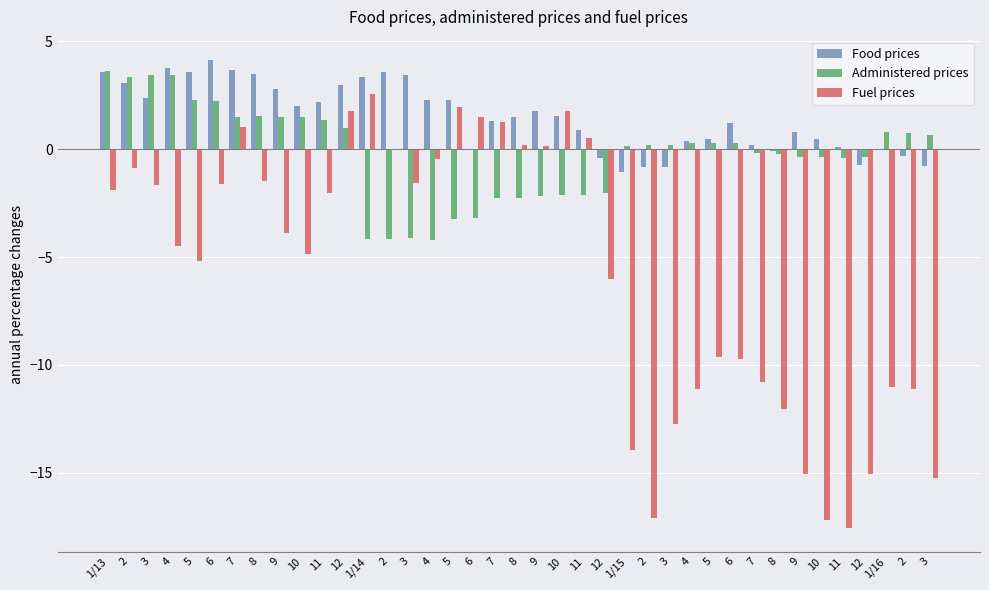

How many values in the Fuel prices series exceed -3?

19